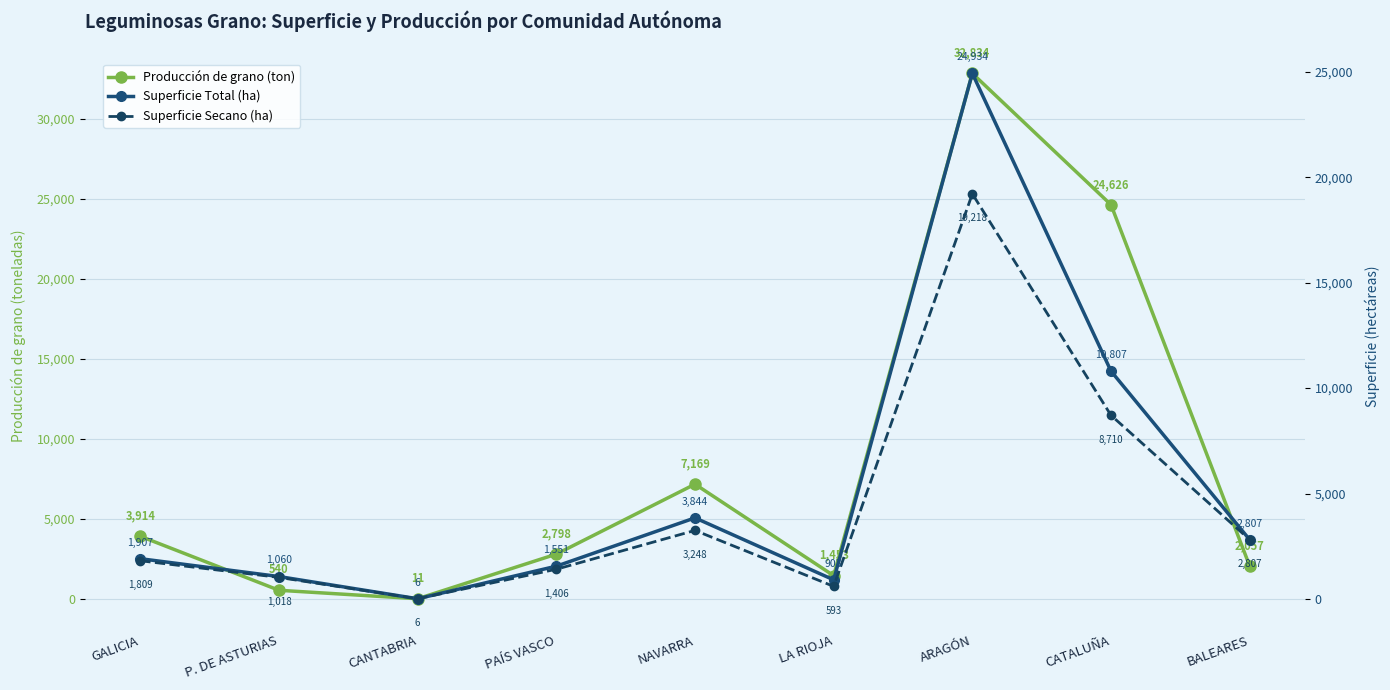

What is the difference between the Producción de grano (ton) values at NAVARRA and PAÍS VASCO?

4371